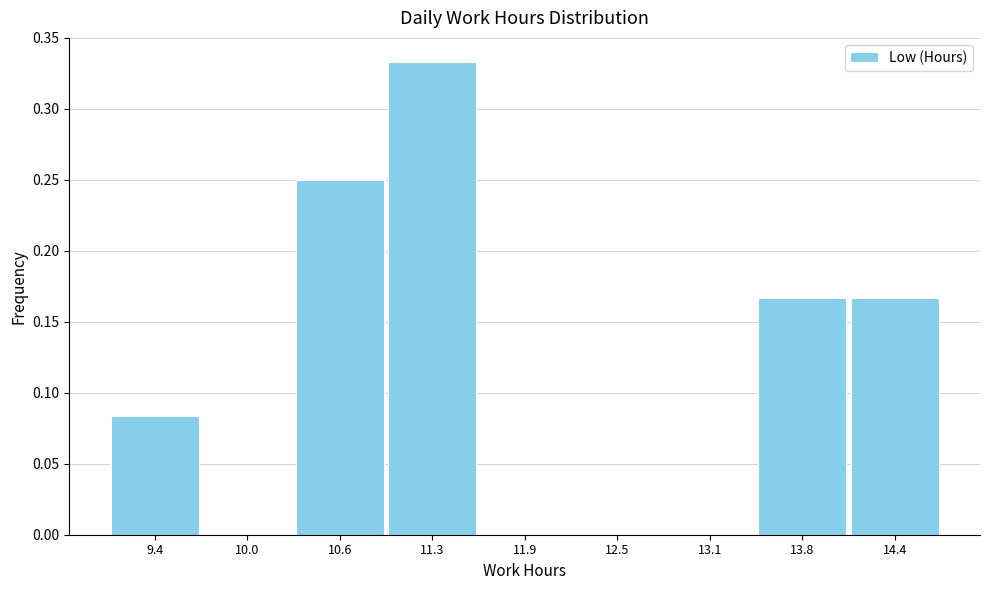

Over which range of the x-axis is the bar tallest?

11.0 to 11.6